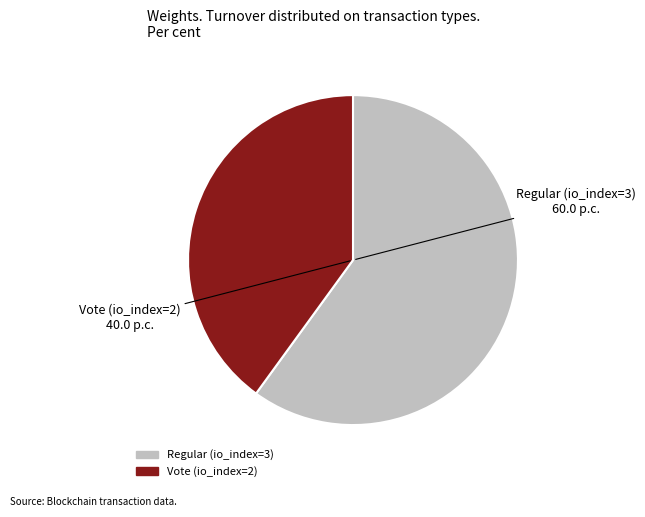

Which slice is the smallest?

Vote (io_index=2)